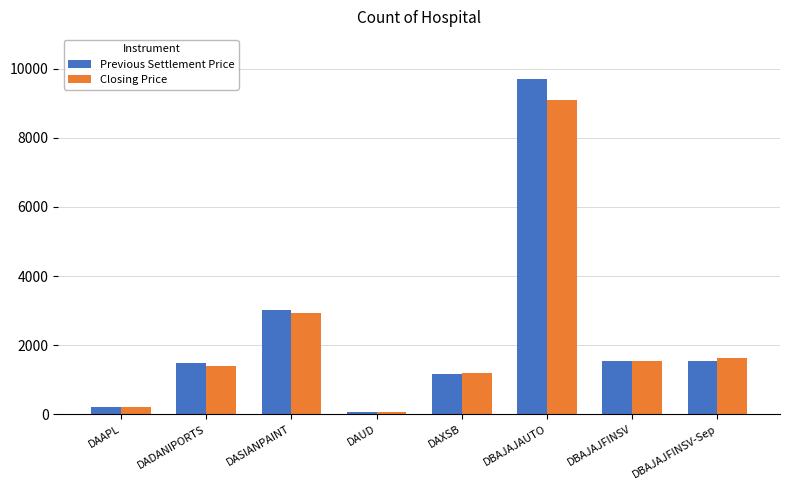

Which series has the widest spread of values?

Previous Settlement Price